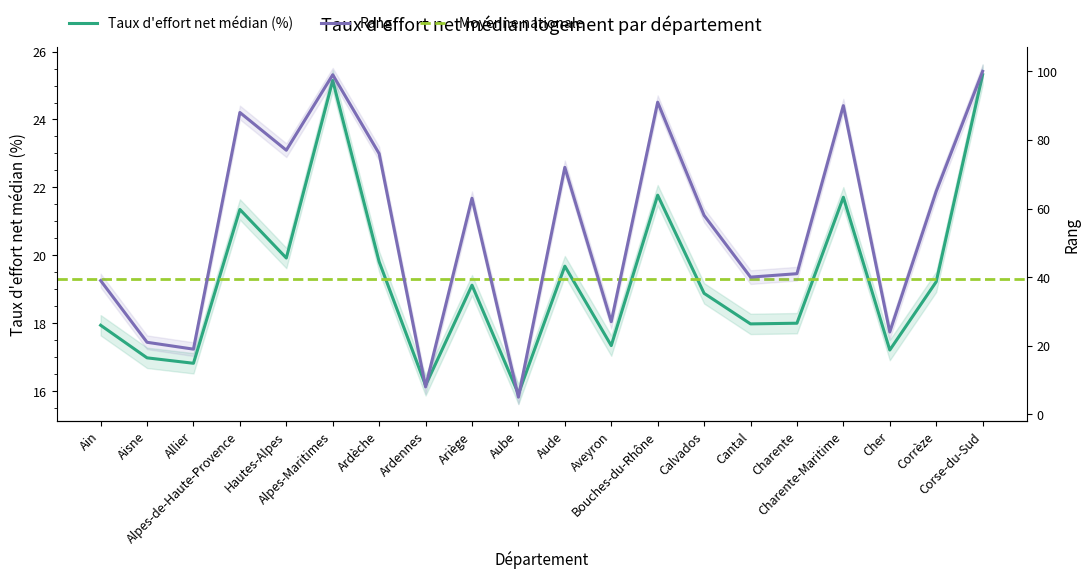

In Rang, how many points are higher than both neighbors (excluding endpoints)?

6